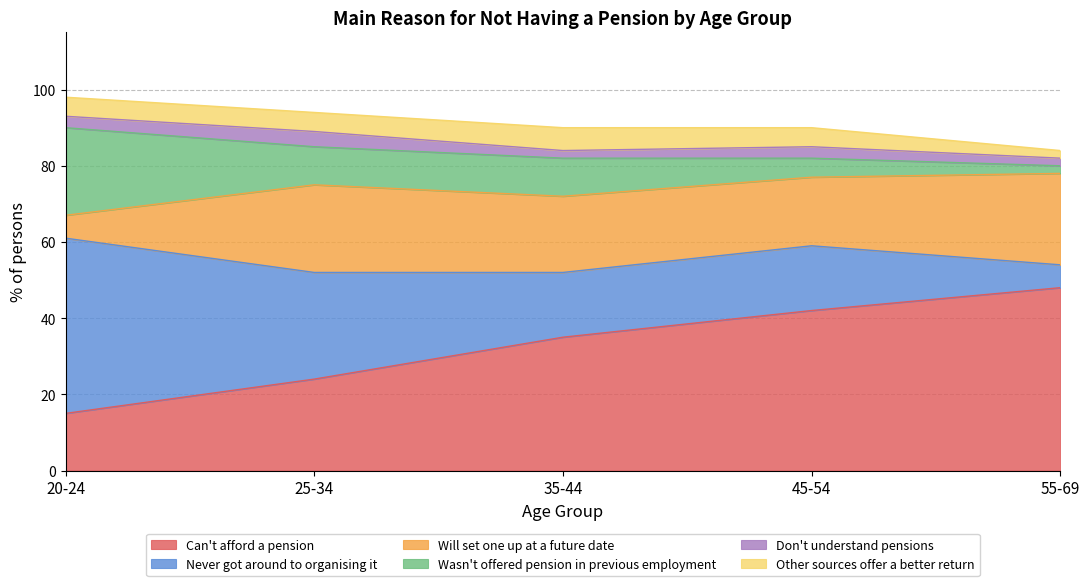

What is the label of the 5th point from the left?

55-69